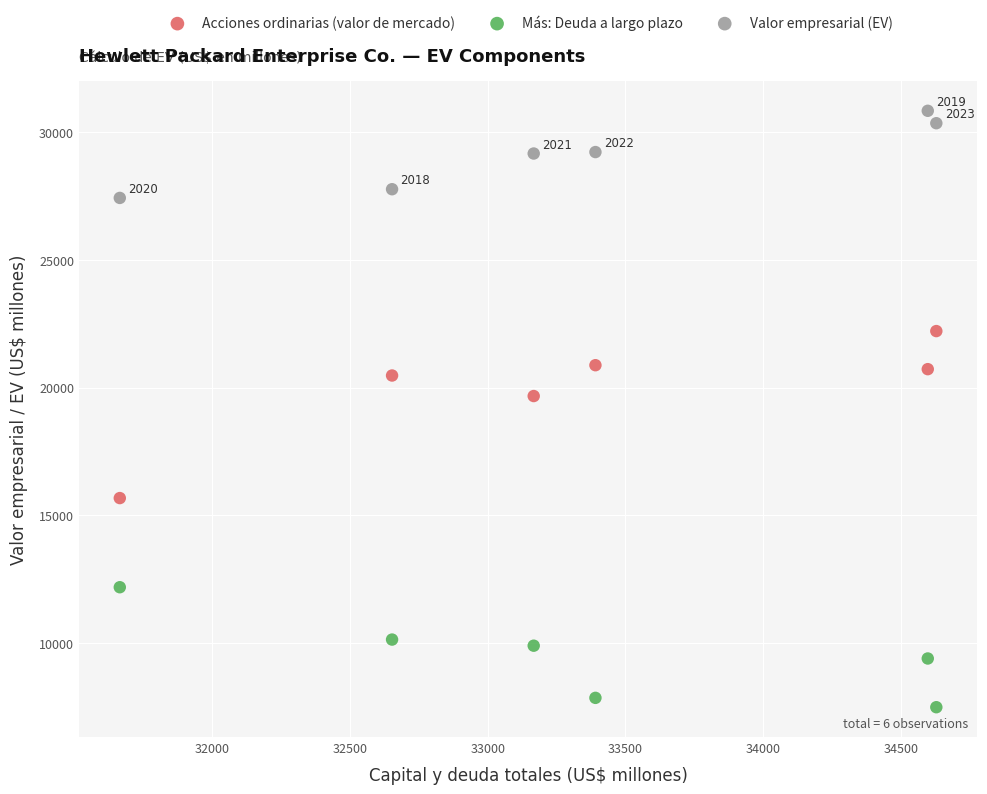

In the Acciones ordinarias (valor de mercado) series, what Y value is closest to 18947?

19673